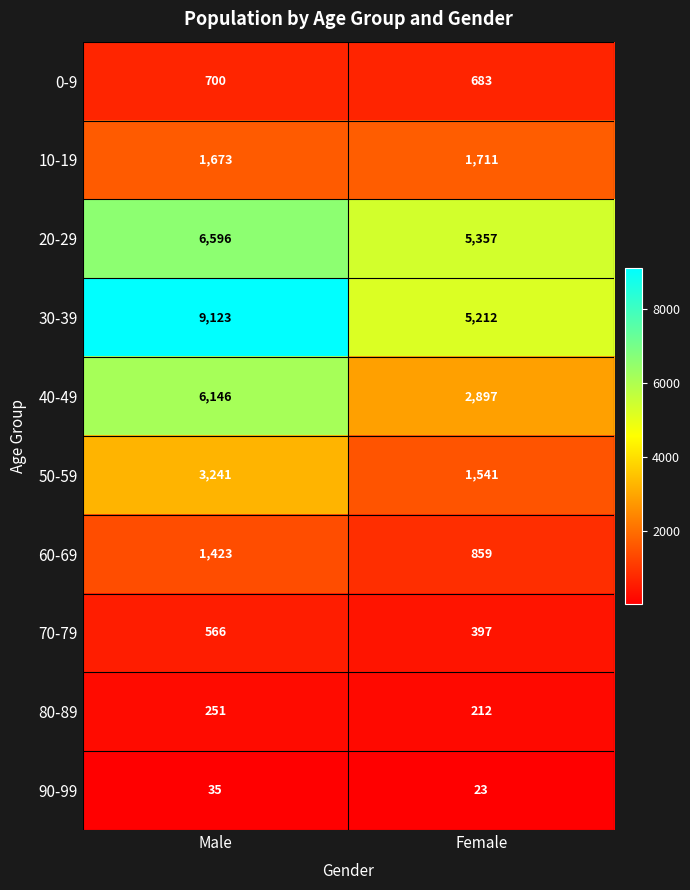

How many data points in 40-49 are less than 6146?

1